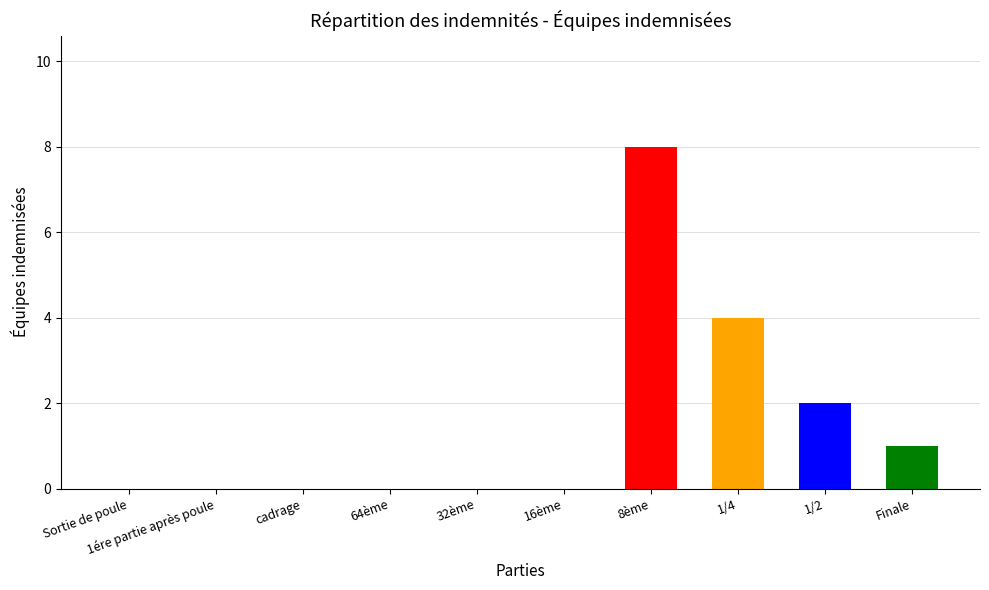

What position from the right is 1/2?

2